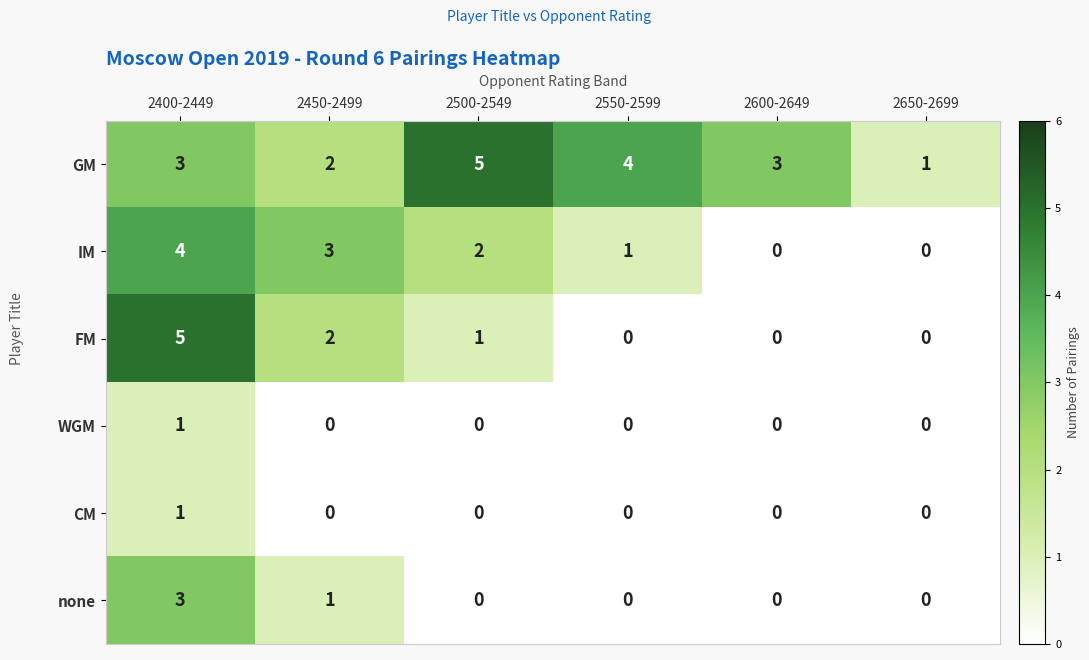

At which category is the sum across all series the highest?

2400-2449